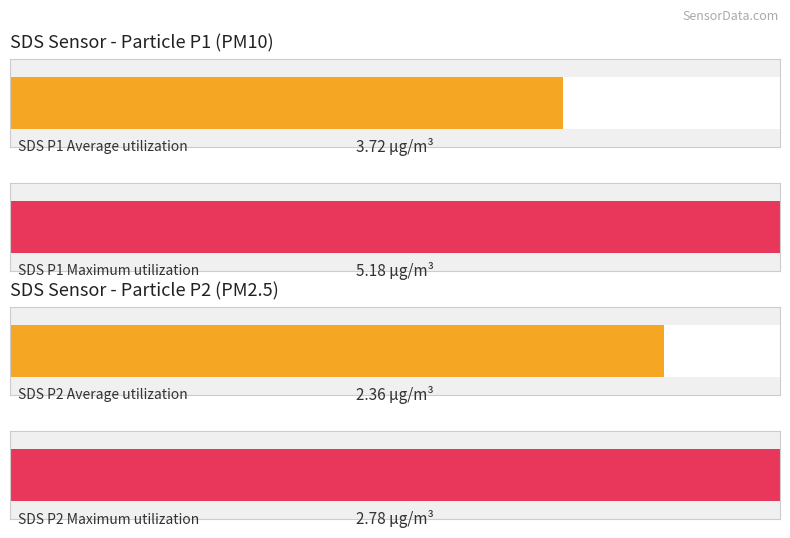

Is the value of Avg SDS_P1 at 00:10 greater than the value of Avg SDS_P2 at 00:10?

Yes